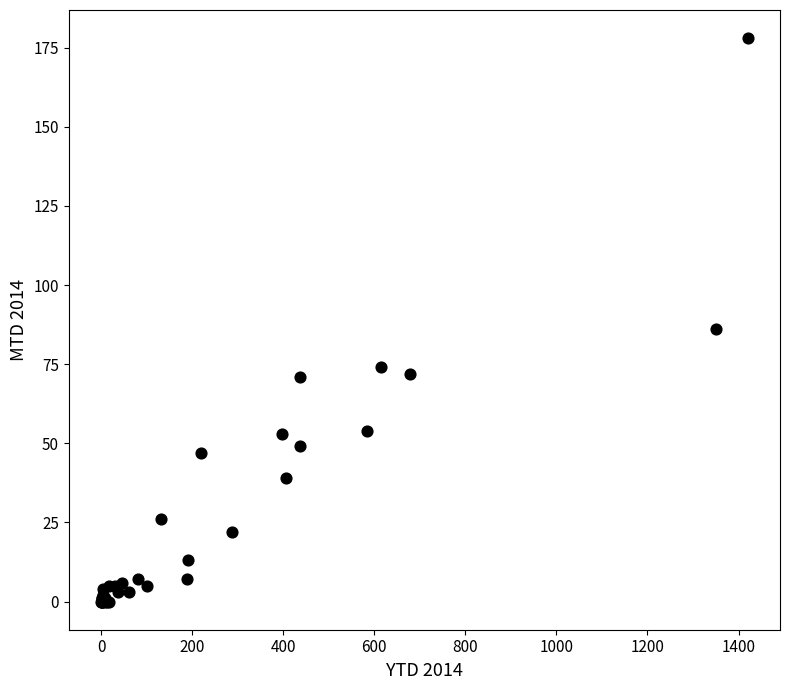

What Y value in the scatter plot is closest to 89?

86